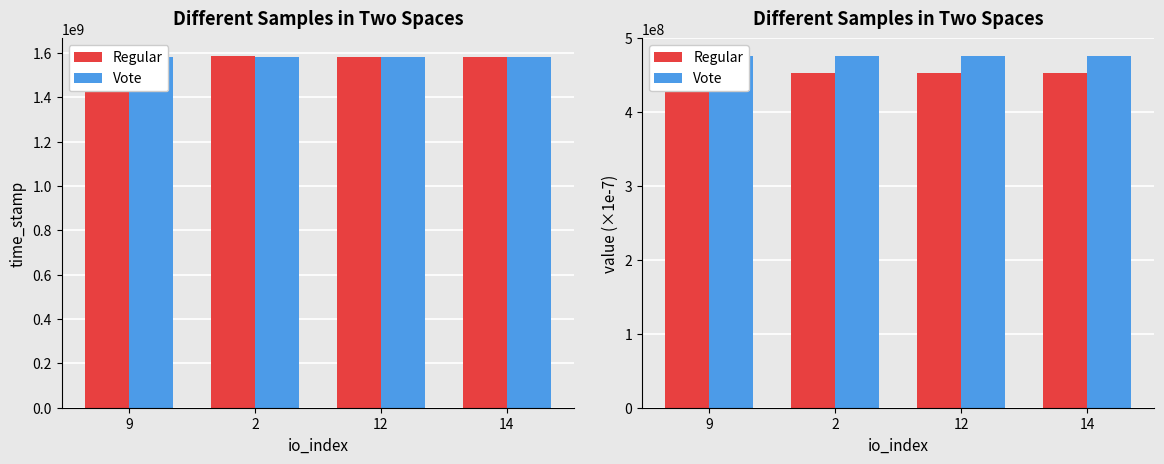

What is the difference between the Regular values at 2 and 14?

375089.2